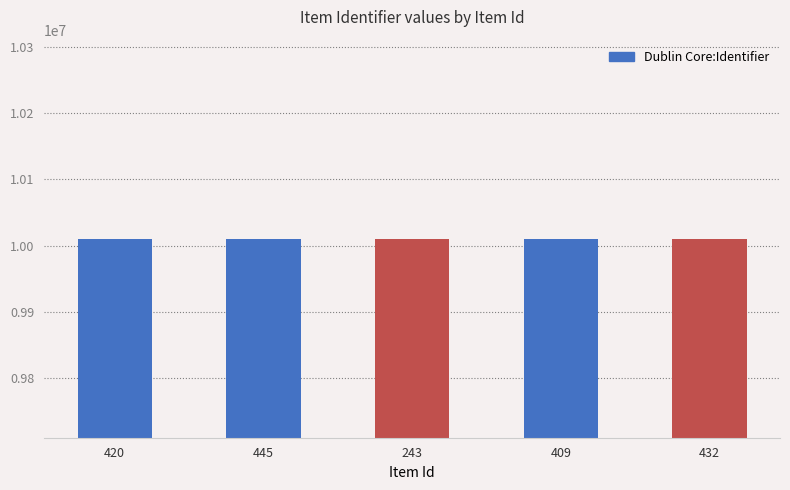

What is the value of the 4th bar from the left?

10010414